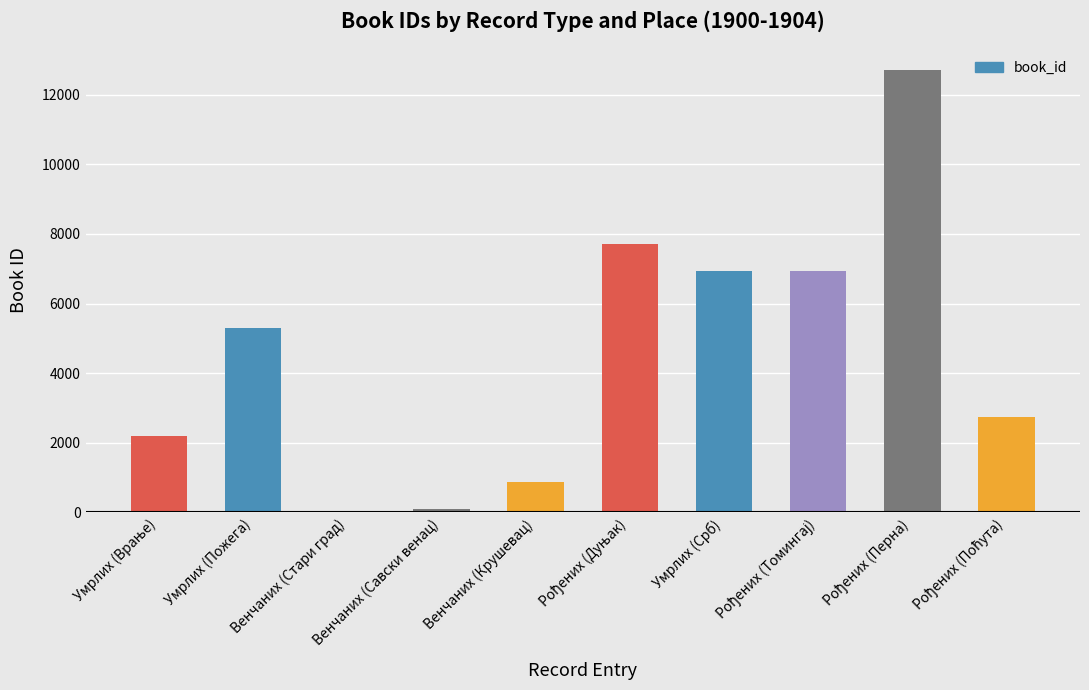

Between Венчаних (Стари град) and Умрлих (Пожега), which is larger?

Умрлих (Пожега)